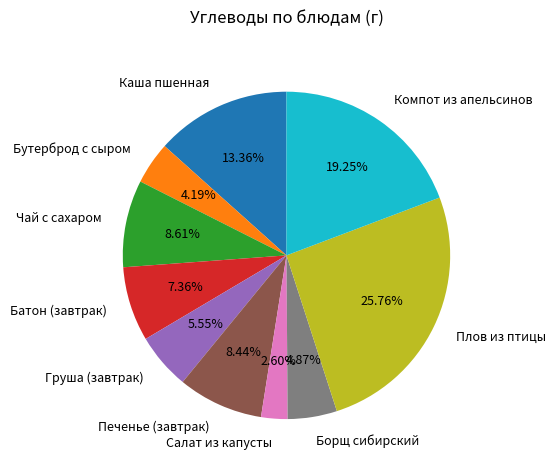

How many slices are in this pie chart?

10